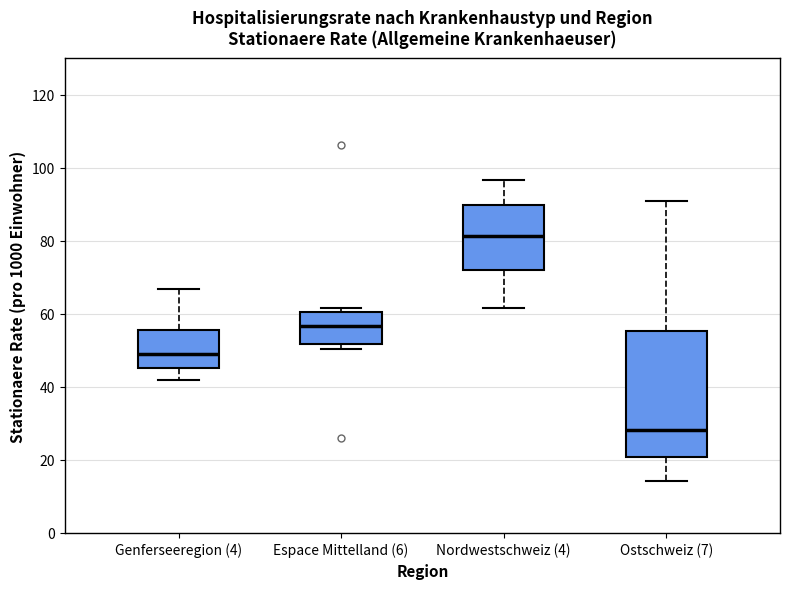

Reading left to right, read every box against the y-axis: the position of its median line, the range the box covers, and the ends of its whiskers. The values are not printed on the chart, so give them approximately, as read against the axis.

Genferseeregion (4): median 50, box 46 to 56, whiskers 42 to 66
Espace Mittelland (6): median 56, box 52 to 60, whiskers 50 to 62
Nordwestschweiz (4): median 82, box 72 to 90, whiskers 62 to 96
Ostschweiz (7): median 28, box 20 to 56, whiskers 14 to 90